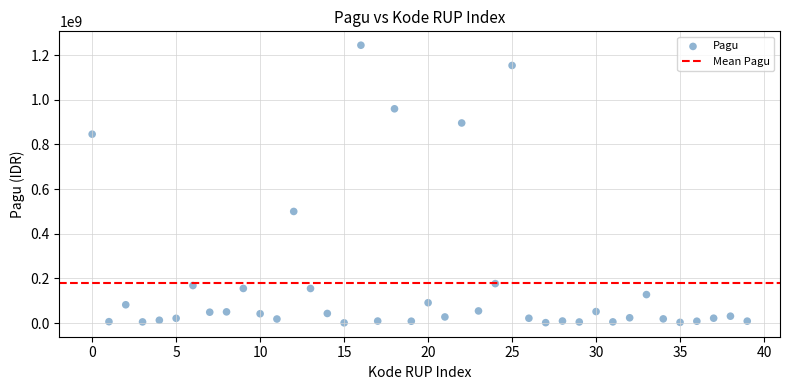

What is the range of Y values (max minus min)?

1244080000